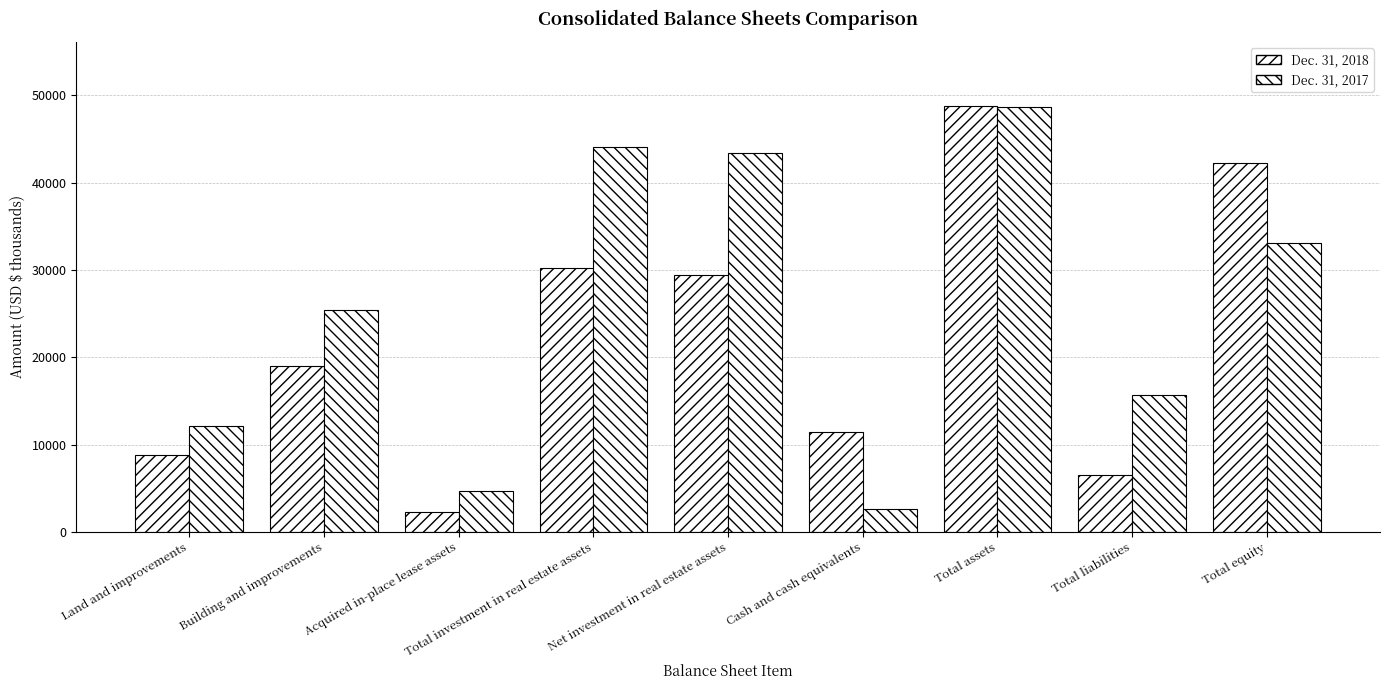

How many series are shown in this chart?

2